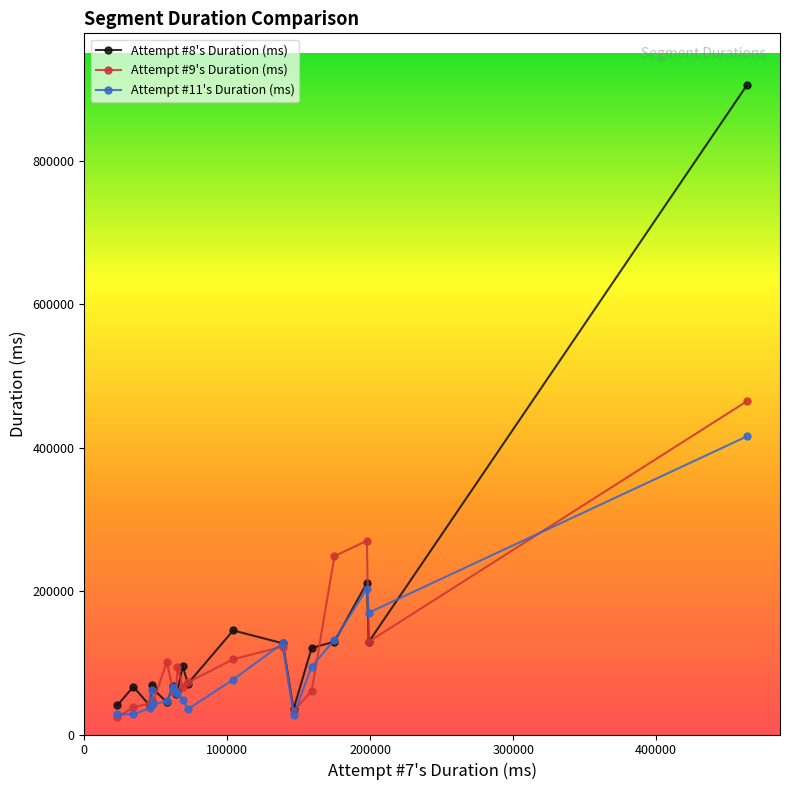

List the series in order of their peak value, highest first.

Attempt #8's Duration (ms), Attempt #9's Duration (ms), Attempt #11's Duration (ms)